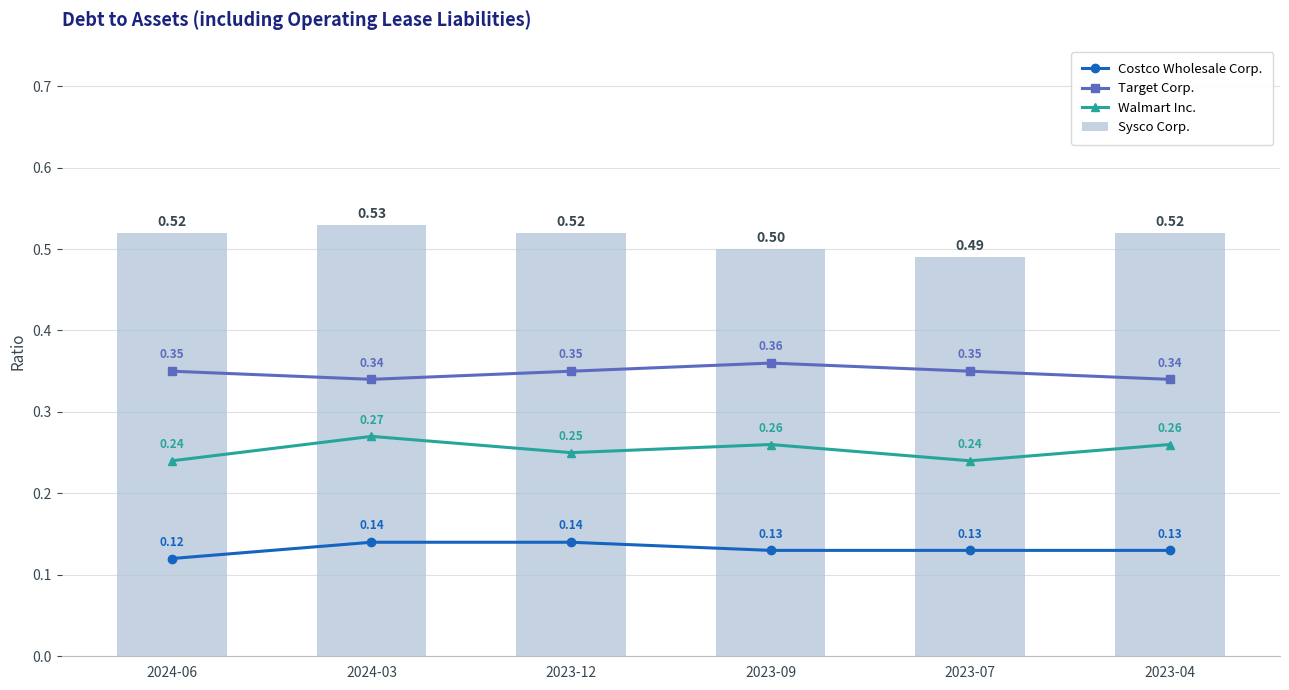

Reading left to right, transcribe all the data shown in this chart.

Costco Wholesale Corp.: 2024-06=0.1	2024-03=0.1	2023-12=0.1	2023-09=0.1	2023-07=0.1	2023-04=0.1
Target Corp.: 2024-06=0.3	2024-03=0.3	2023-12=0.3	2023-09=0.4	2023-07=0.3	2023-04=0.3
Walmart Inc.: 2024-06=0.2	2024-03=0.3	2023-12=0.2	2023-09=0.3	2023-07=0.2	2023-04=0.3
Sysco Corp.: 2024-06=0.5	2024-03=0.5	2023-12=0.5	2023-09=0.5	2023-07=0.5	2023-04=0.5